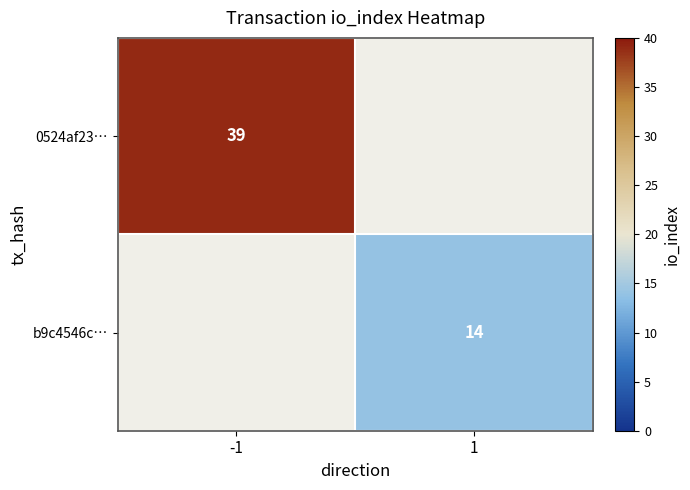

At how many categories does at least one series exceed 37?

1